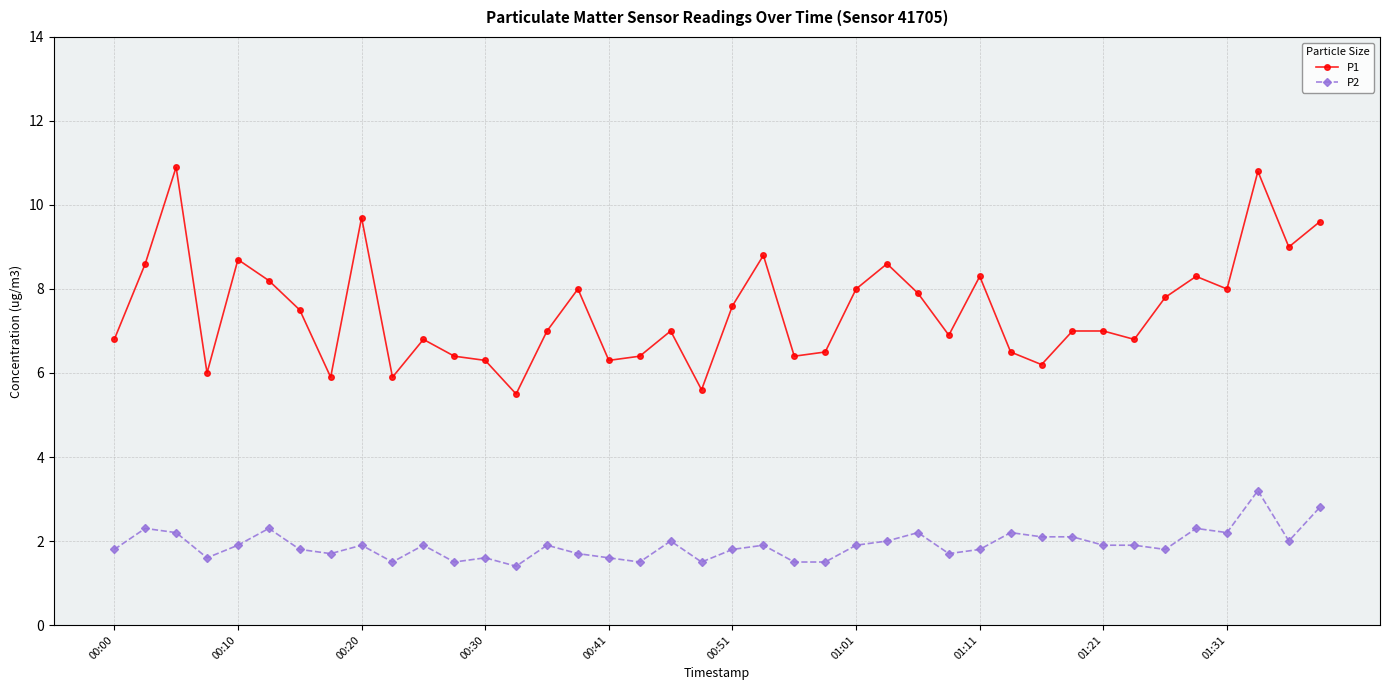

True or false: P2 and P1 intersect in this chart.

False